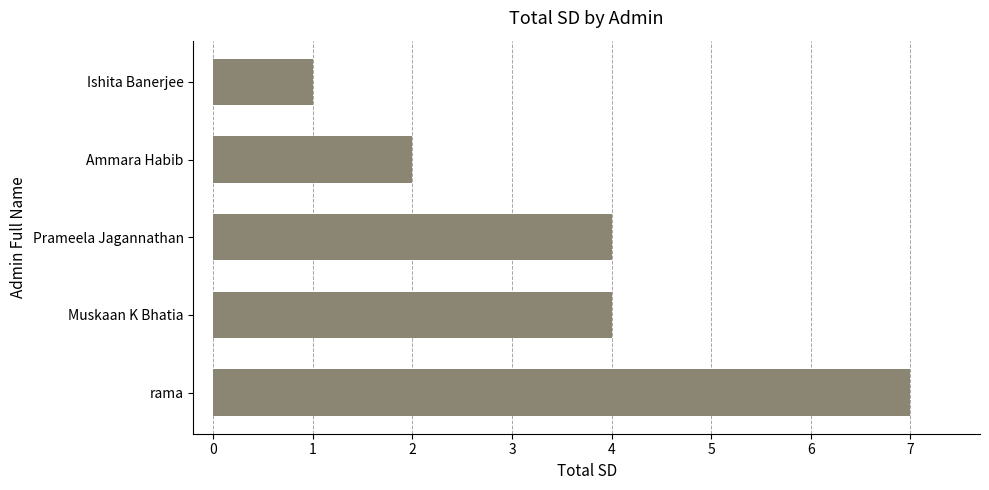

Reading bottom to top, transcribe all the data shown in this chart.

rama=7	Muskaan K Bhatia=4	Prameela Jagannathan=4	Ammara Habib=2	Ishita Banerjee=1